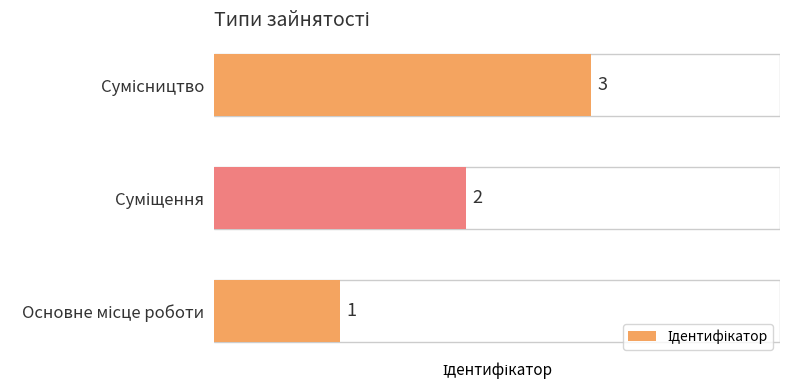

Count the values in the range 1 to 3.

3